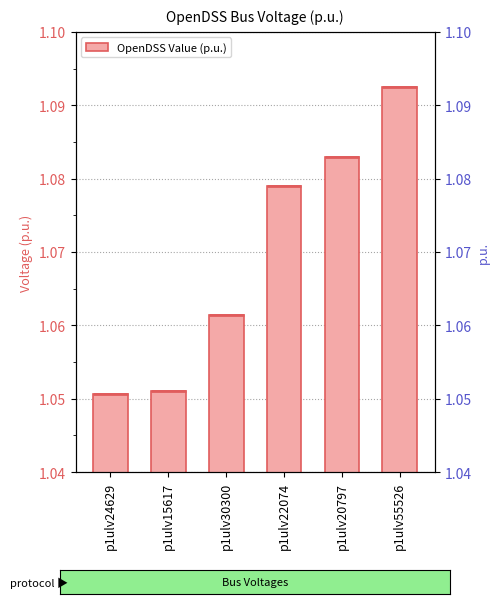

How many values are between 1 and 2?

6